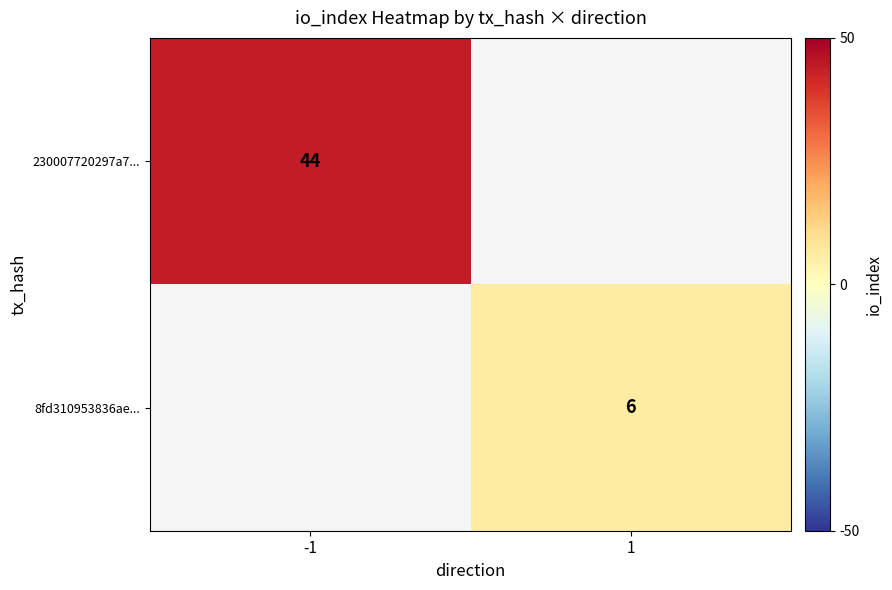

True or false: 8fd310953836ae... has a value of 6 at 1.

True